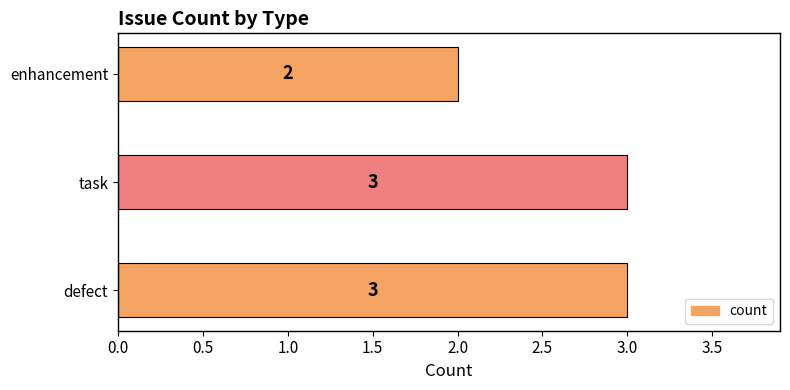

The chart shows a value of 5 at task. True or false?

False